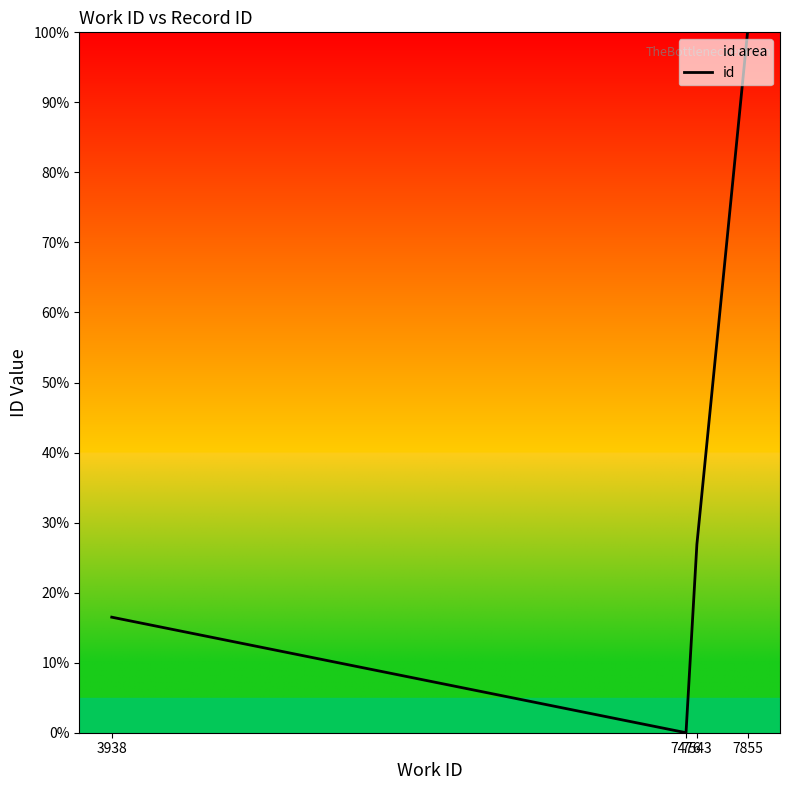

What is the difference between the maximum and minimum values?

100.0